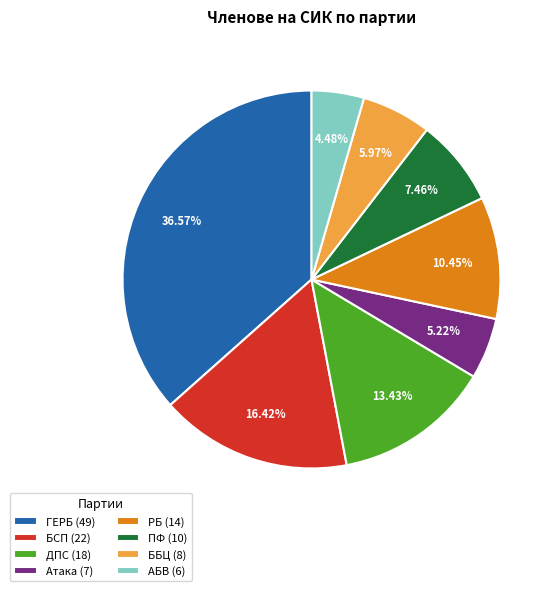

What is the largest slice in the pie chart?

ГЕРБ